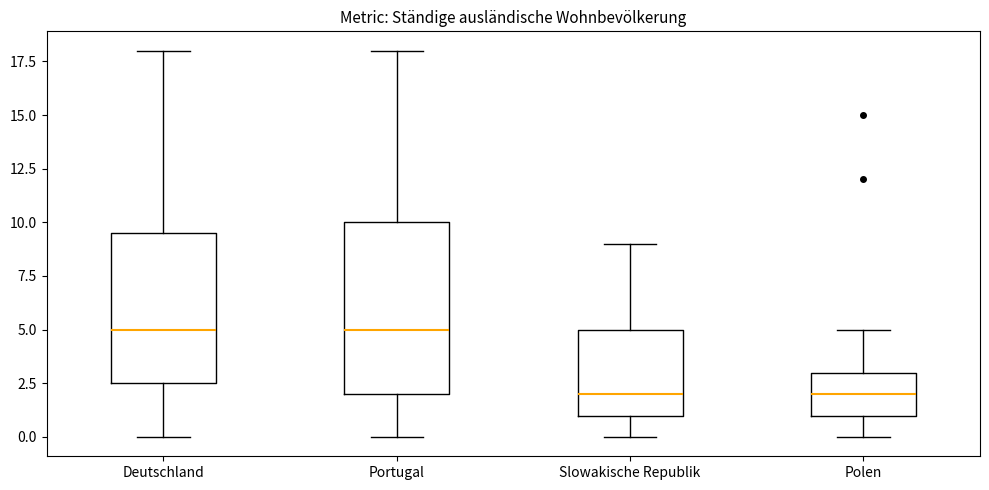

Where does the median line of the box for Deutschland sit on the y-axis? The values are not printed on the chart, so give them approximately, as read against the axis.

5.0